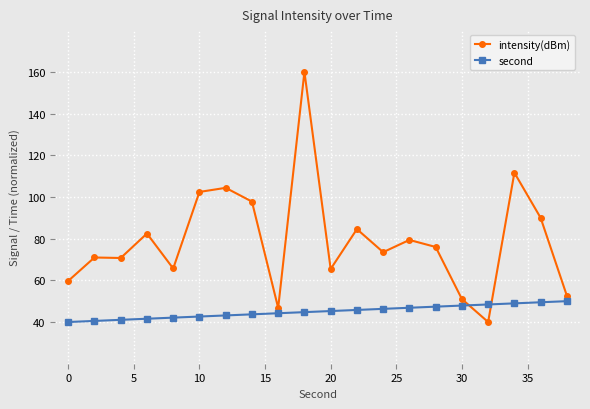

What is the difference between the maximum and minimum values in the second series?

10.0